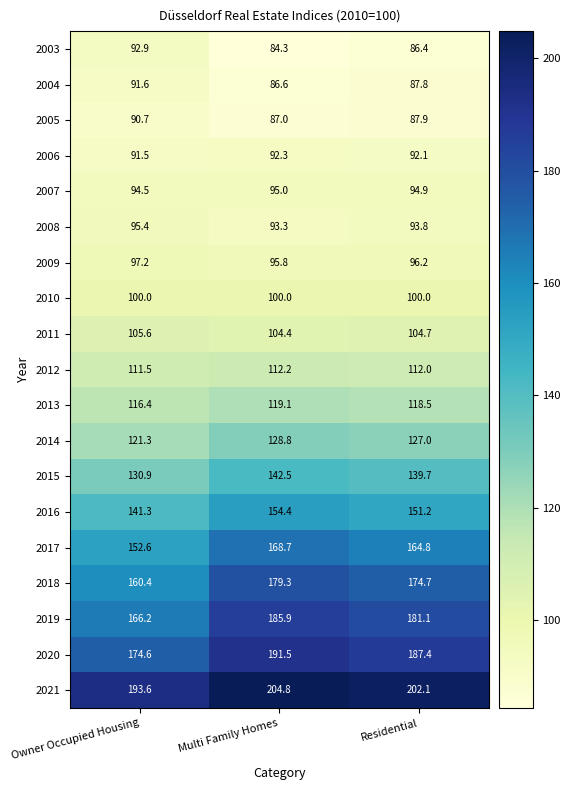

What is the smallest value displayed?

84.3